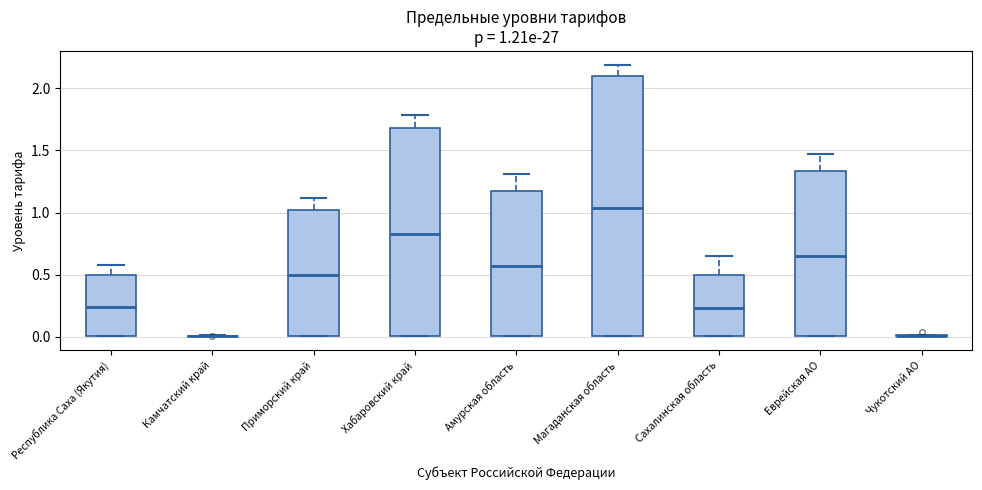

Which box is the tallest, from its lower edge to its upper edge?

Магаданская область